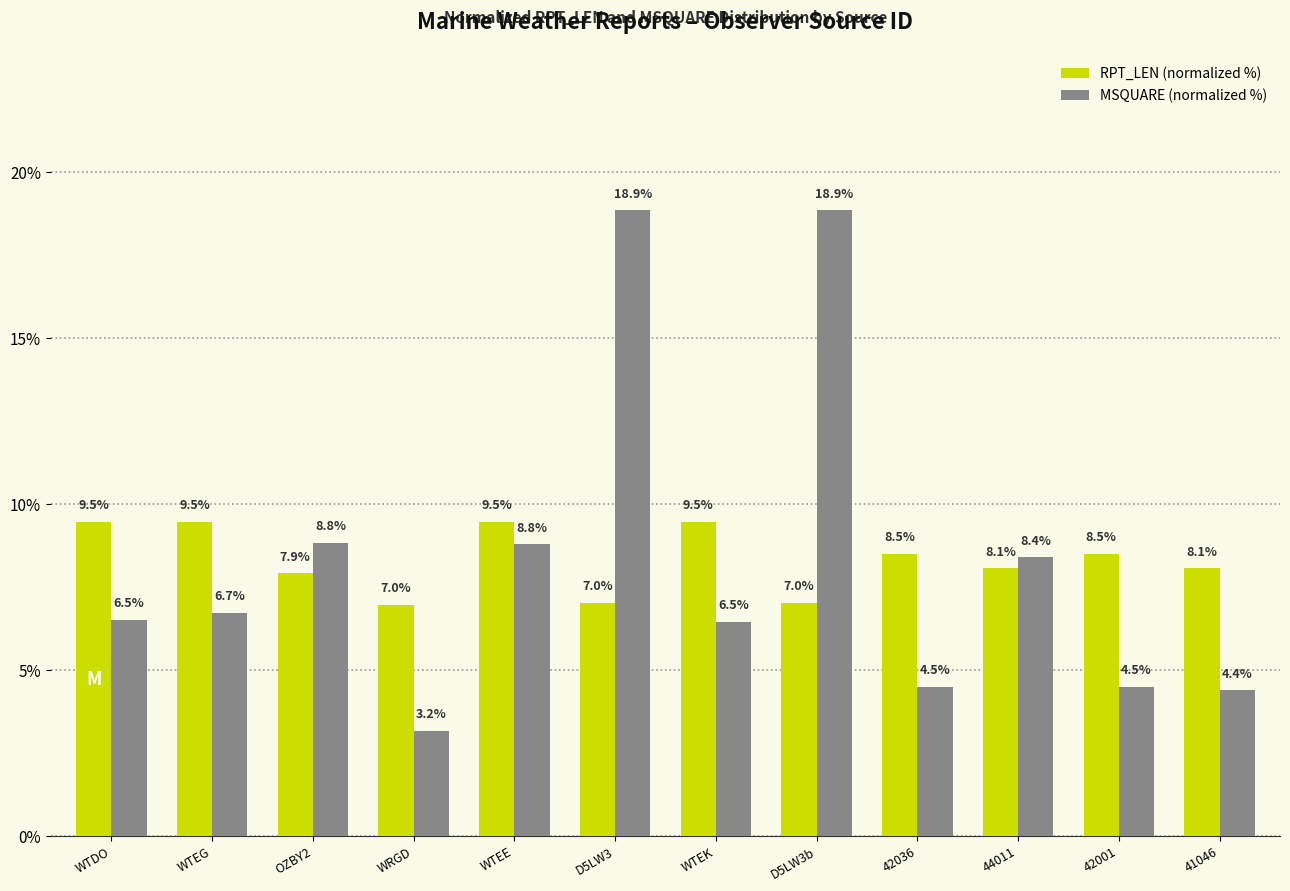

Which category has the lowest value across all series?

WRGD